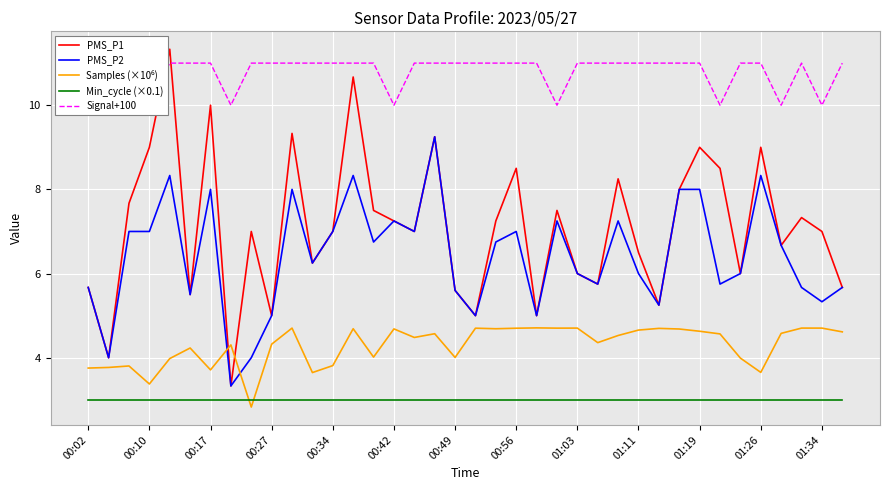

Rank the series by their maximum value, from highest to lowest.

PMS_P1, Signal+100, PMS_P2, Samples (×10⁶), Min_cycle (×0.1)